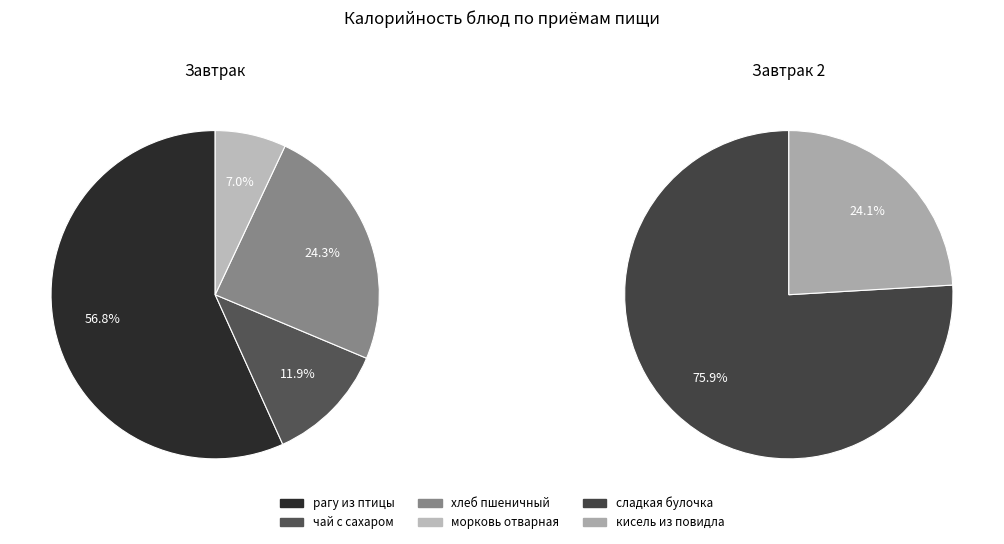

Which slice is the largest?

сладкая булочка